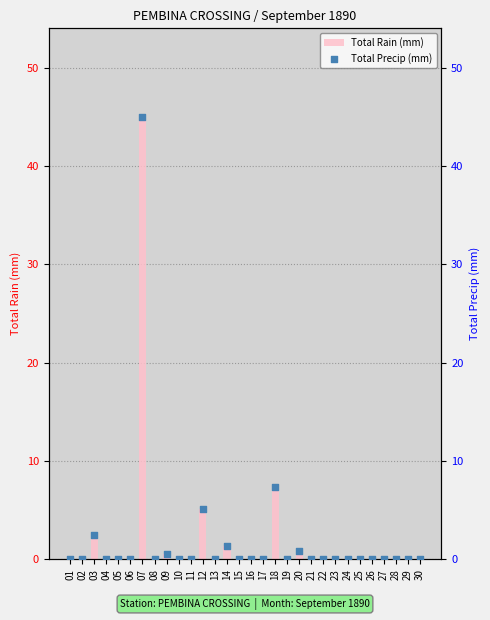

Is the value of Total Rain (mm) at 10 greater than the value of Total Precip (mm) at 28?

No